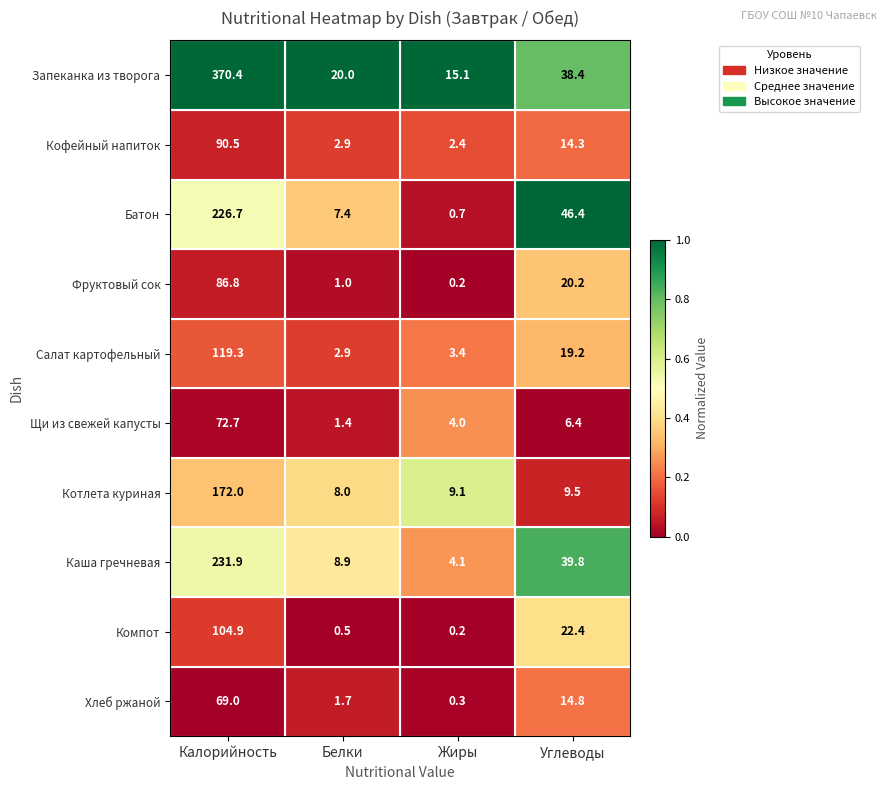

At how many categories does at least one series exceed 0?

4